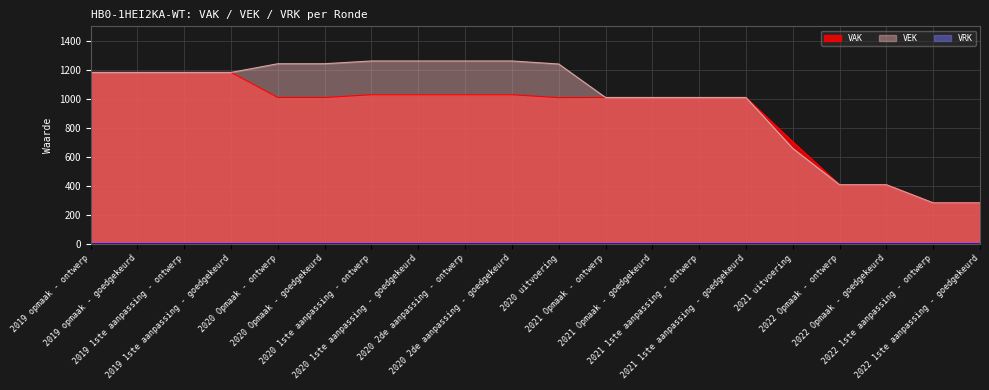

What is the label of the 5th point from the left?

2020 Opmaak - ontwerp